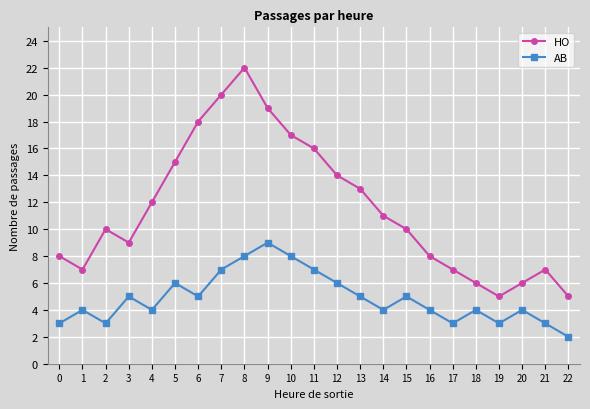

At which category is the sum across all series the highest?

8